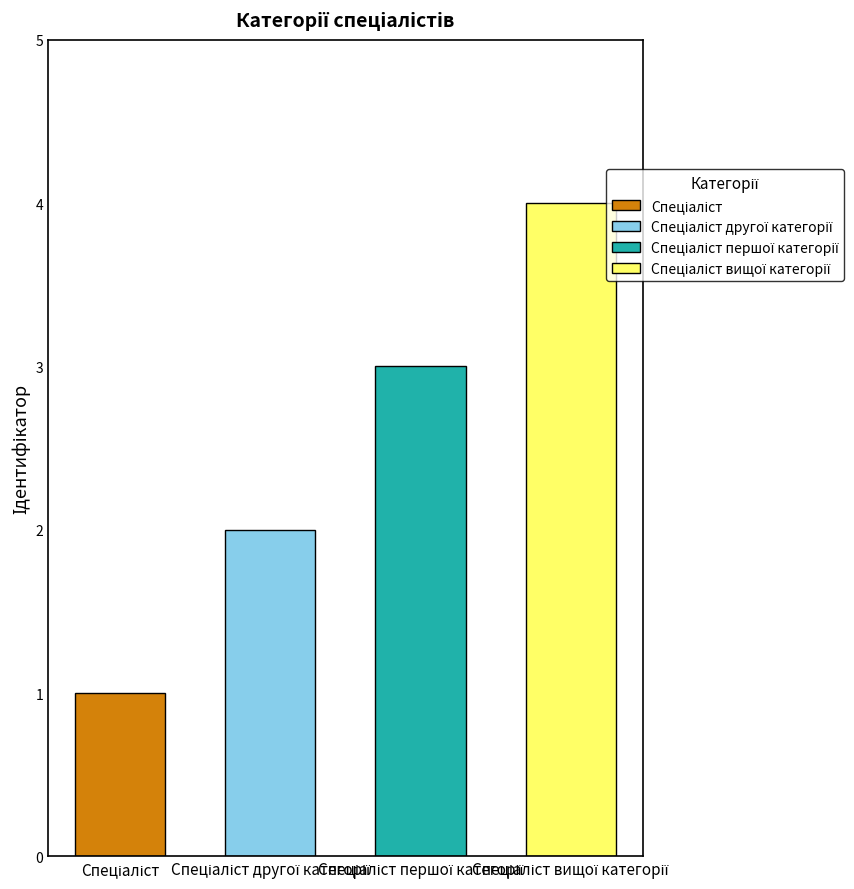

Which category has the lowest value across all series?

Спеціаліст